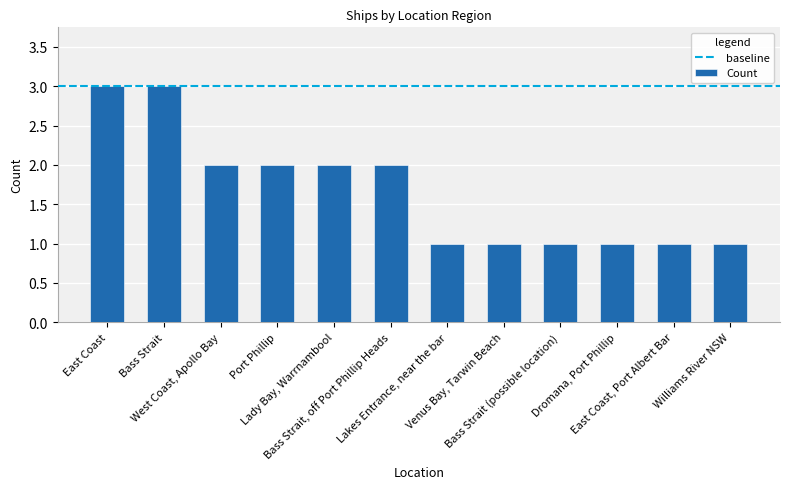

What value does the data have at Bass Strait?

3